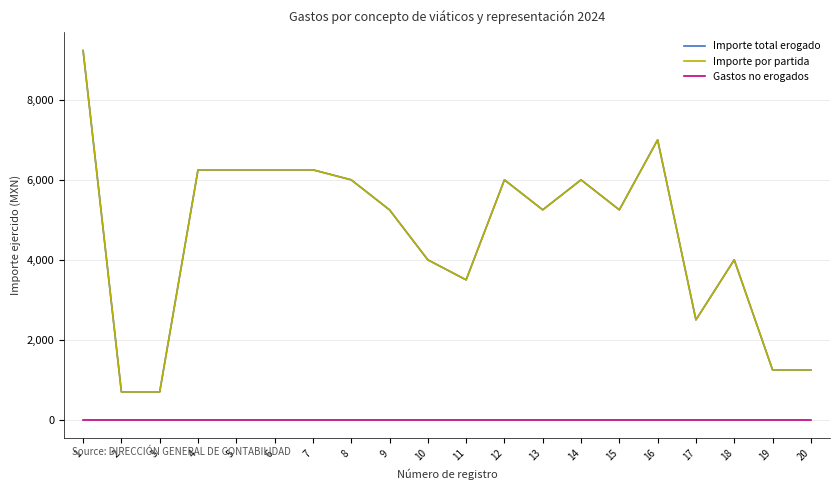

Does the chart display data point markers on the line(s)?

No